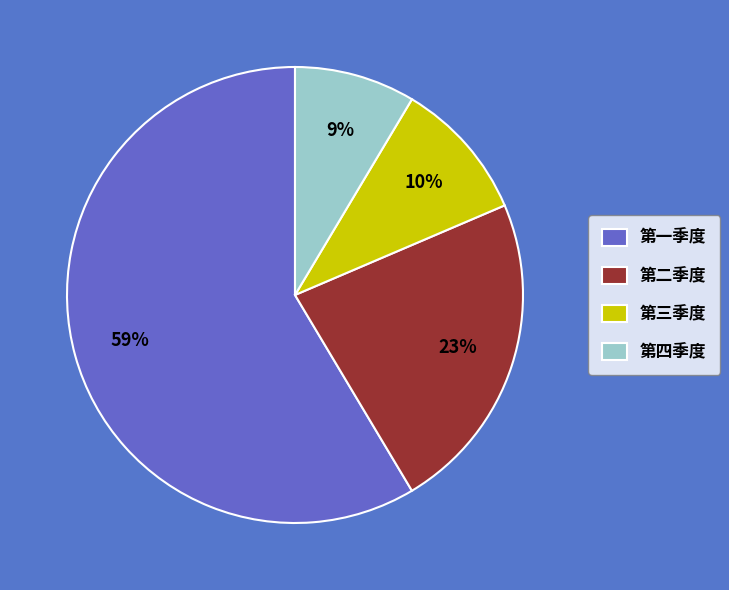

Combined, do 第三季度 and 第四季度 account for over 50%?

No